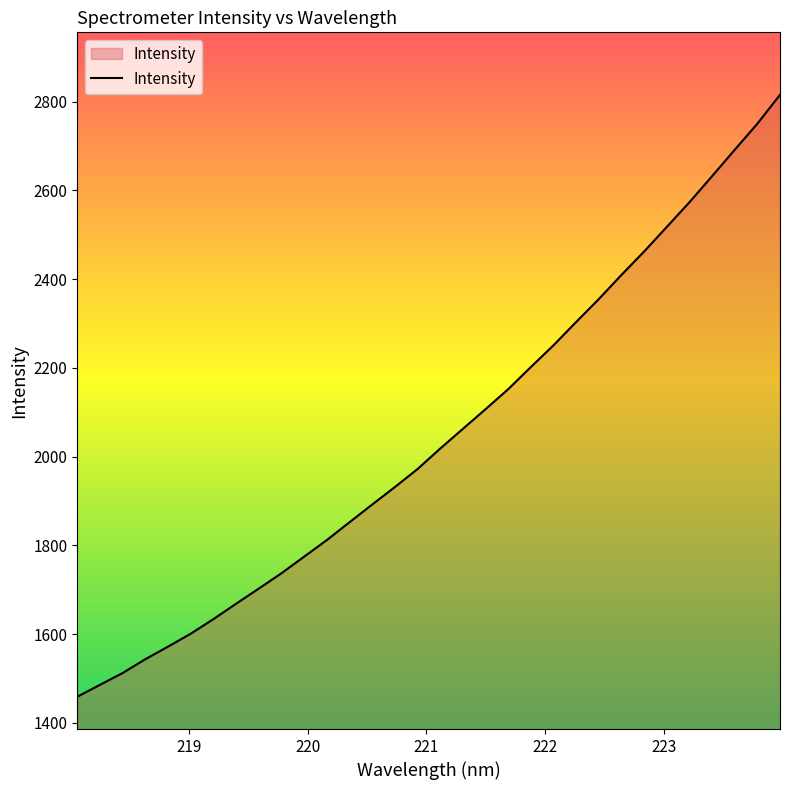

What is the greatest value displayed?

2815.2